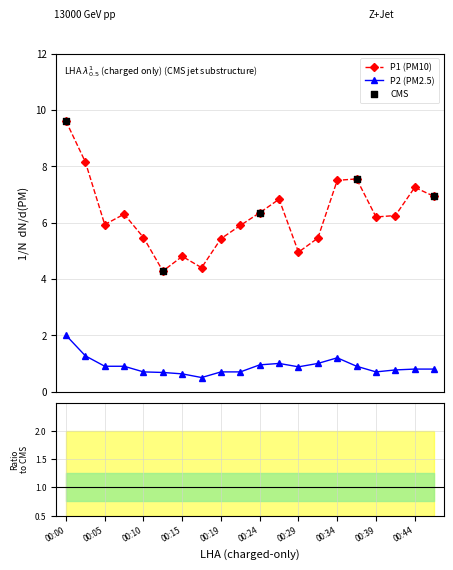

Which series has the largest Y range (max minus min)?

P1